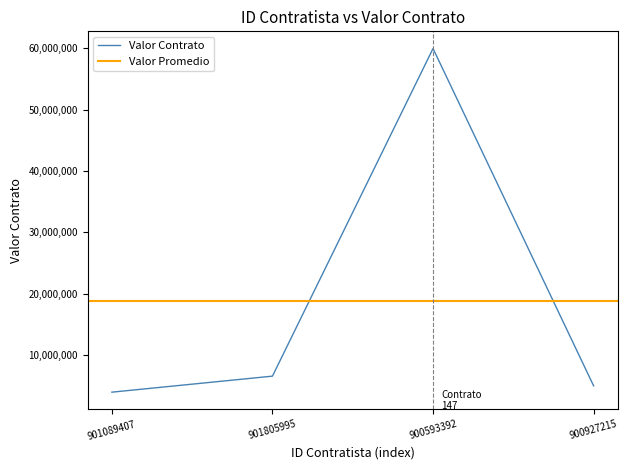

What is the label of the 3rd point from the left?

900593392